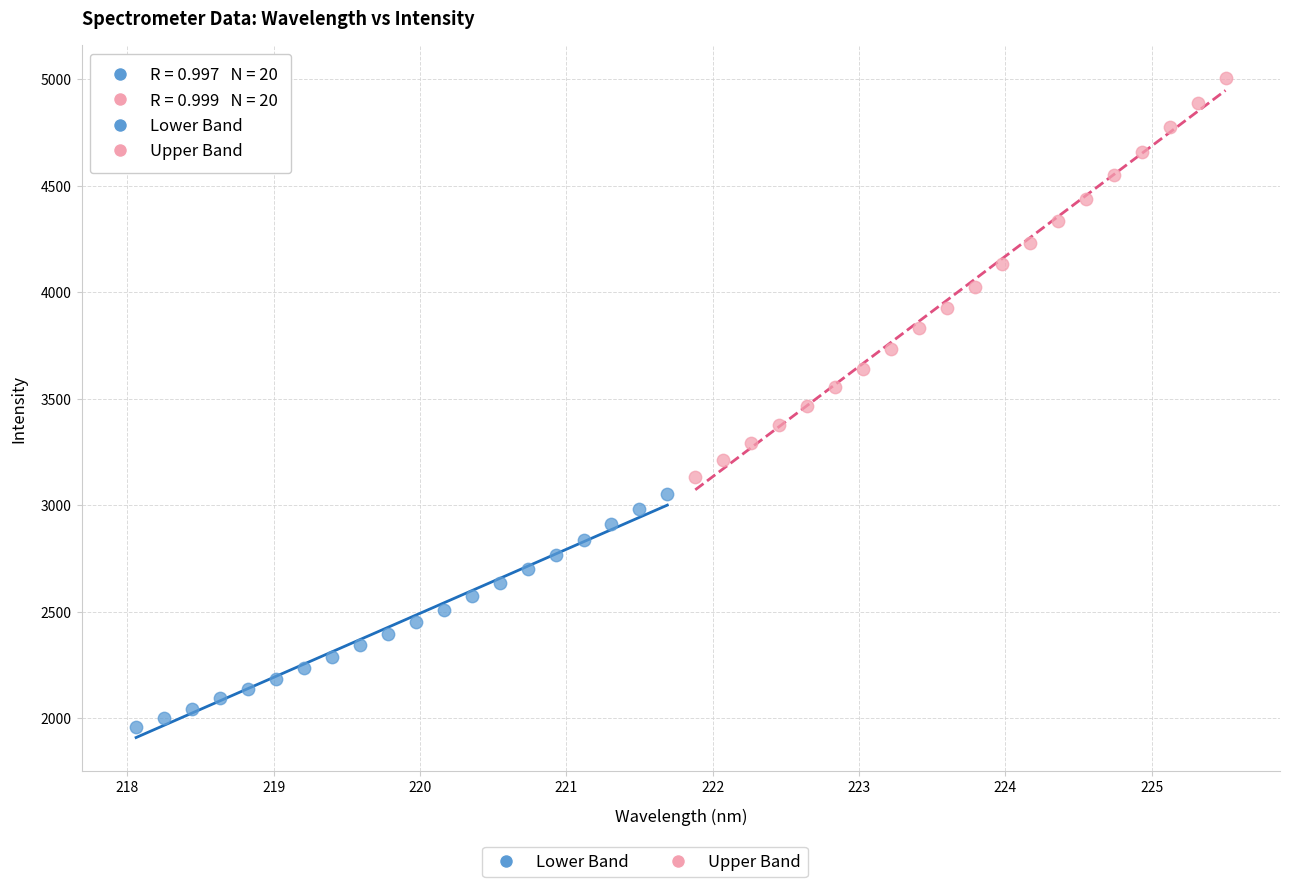

Which series contains the lowest Y value?

Lower Band